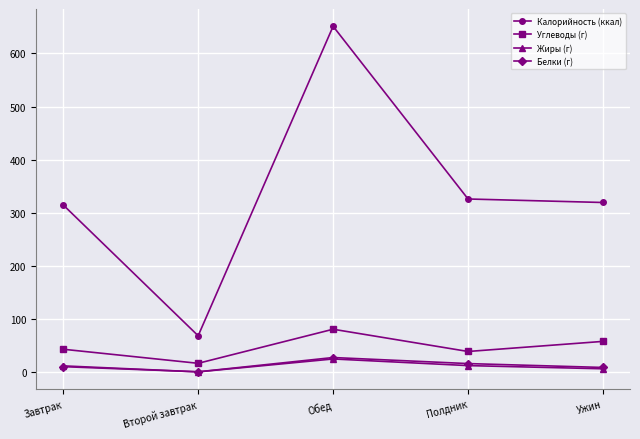

Which series has the widest spread of values?

Калорийность (ккал)